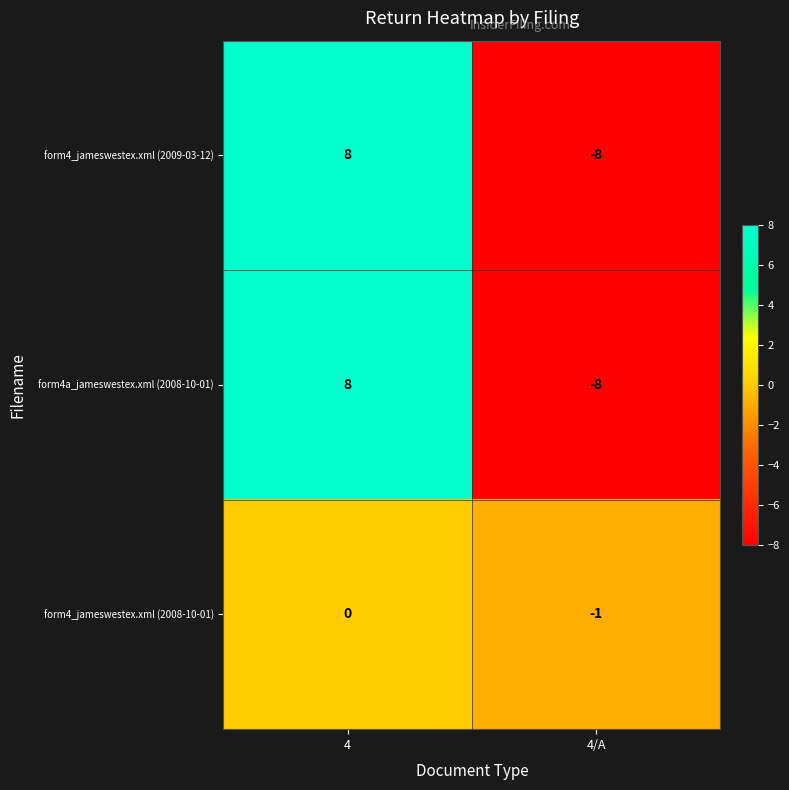

What is the spread (max minus min) of values at 4/A?

7